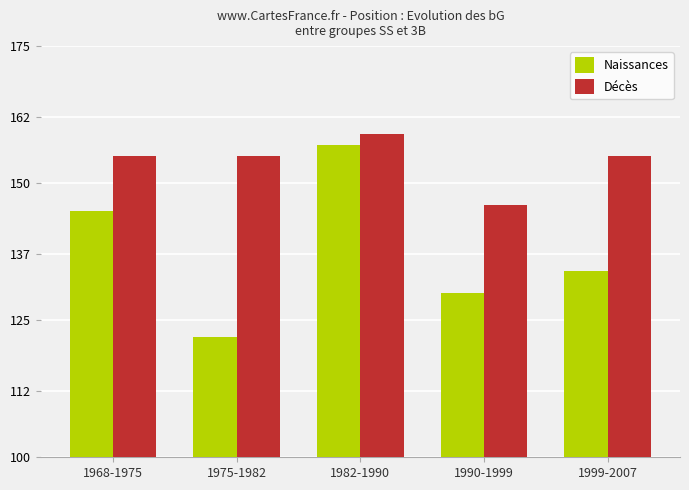

Reading left to right, list all the values displayed in this chart.

Naissances: 145	122	157	130	134
Décès: 155	155	159	146	155